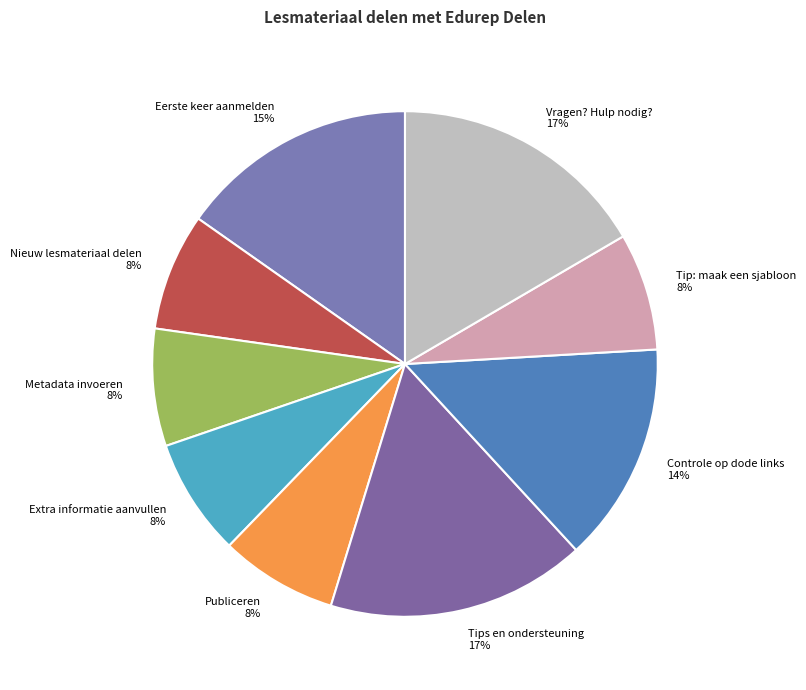

To the nearest percent, what is the difference between the largest and smallest slice percentages?

9%